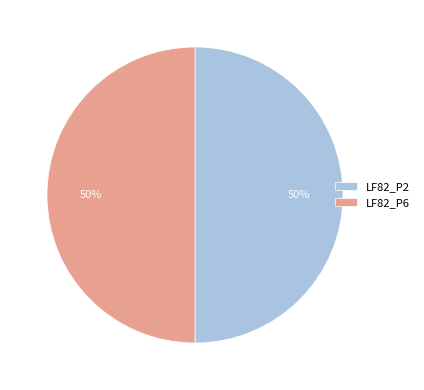

True or false: LF82_P2 accounts for 50% of the total.

True